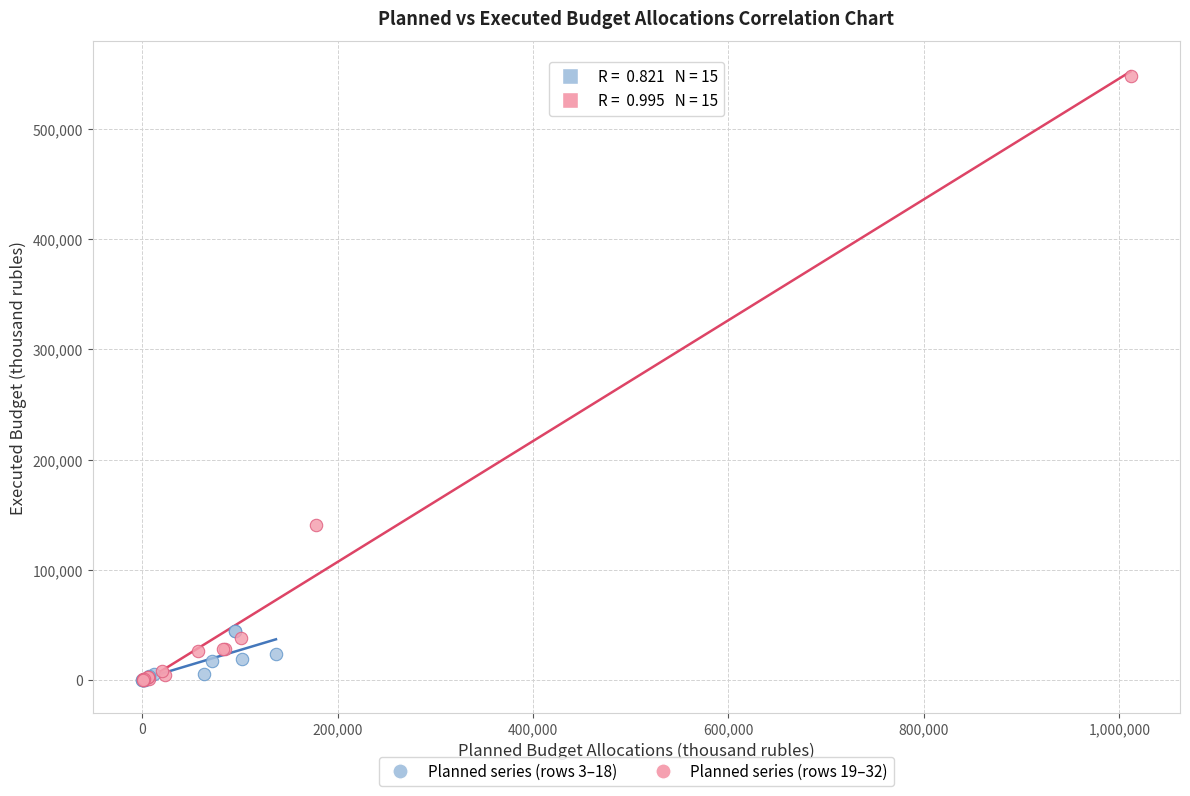

Which series reaches the maximum Y coordinate?

Planned series (rows 19–32)